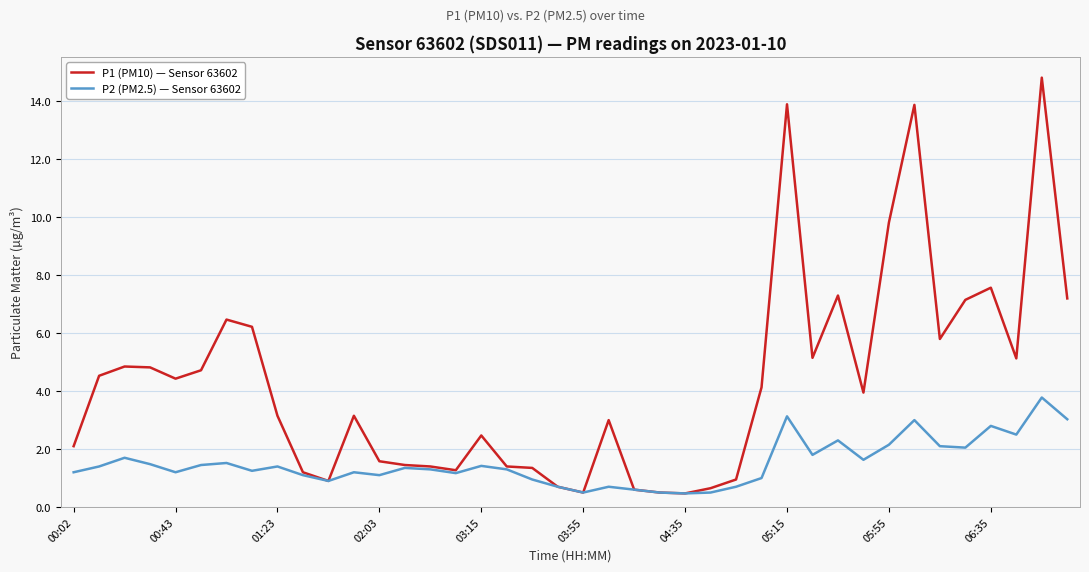

True or false: P2 (PM2.5) — Sensor 63602 has more than 1 interior local peaks.

True